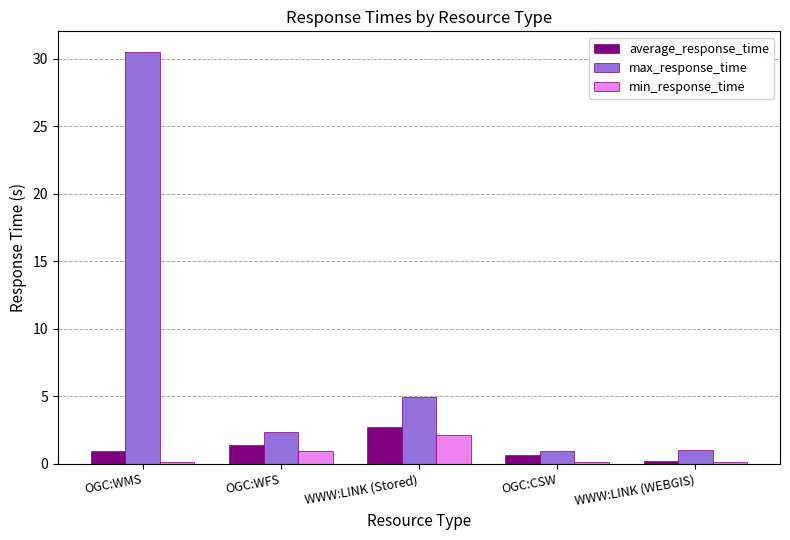

What is the spread (max minus min) of values at WWW:LINK (Stored)?

2.8